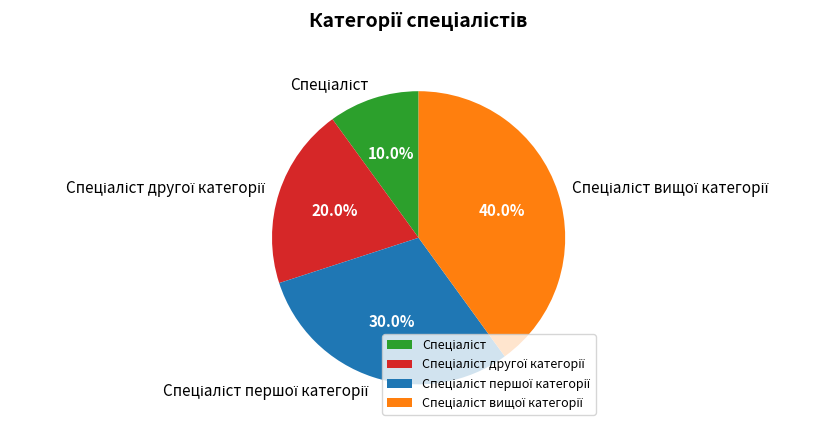

Is there any slice that represents more than half of the pie?

No